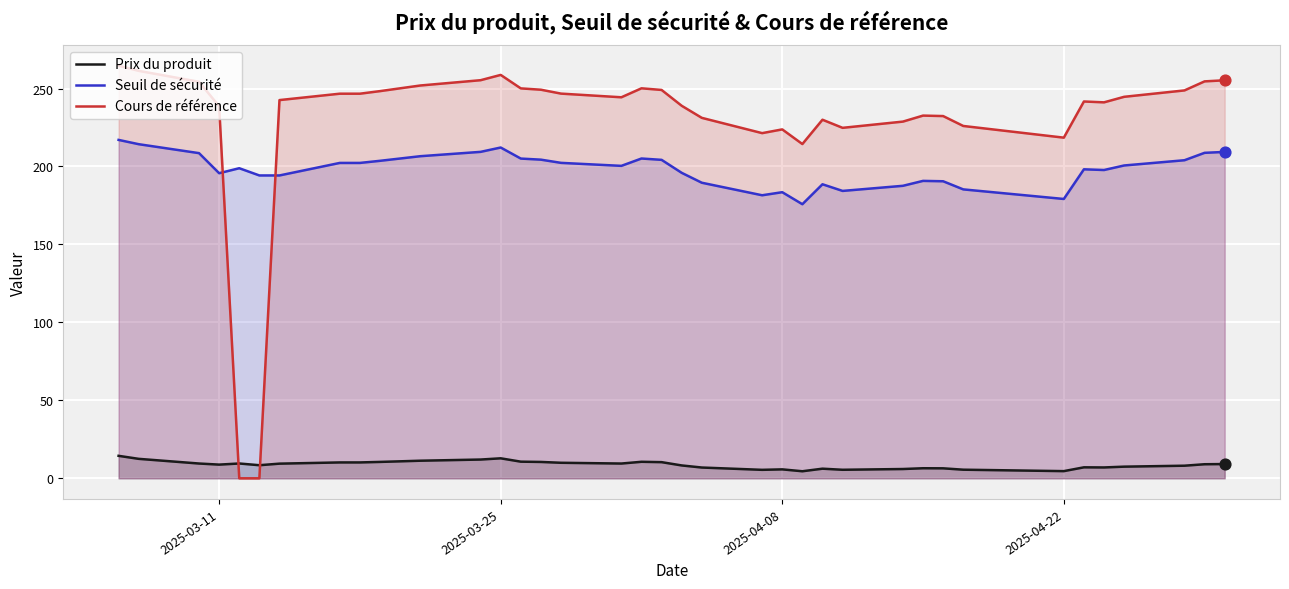

What are all the series names shown in the legend?

Prix du produit, Seuil de sécurité, Cours de référence